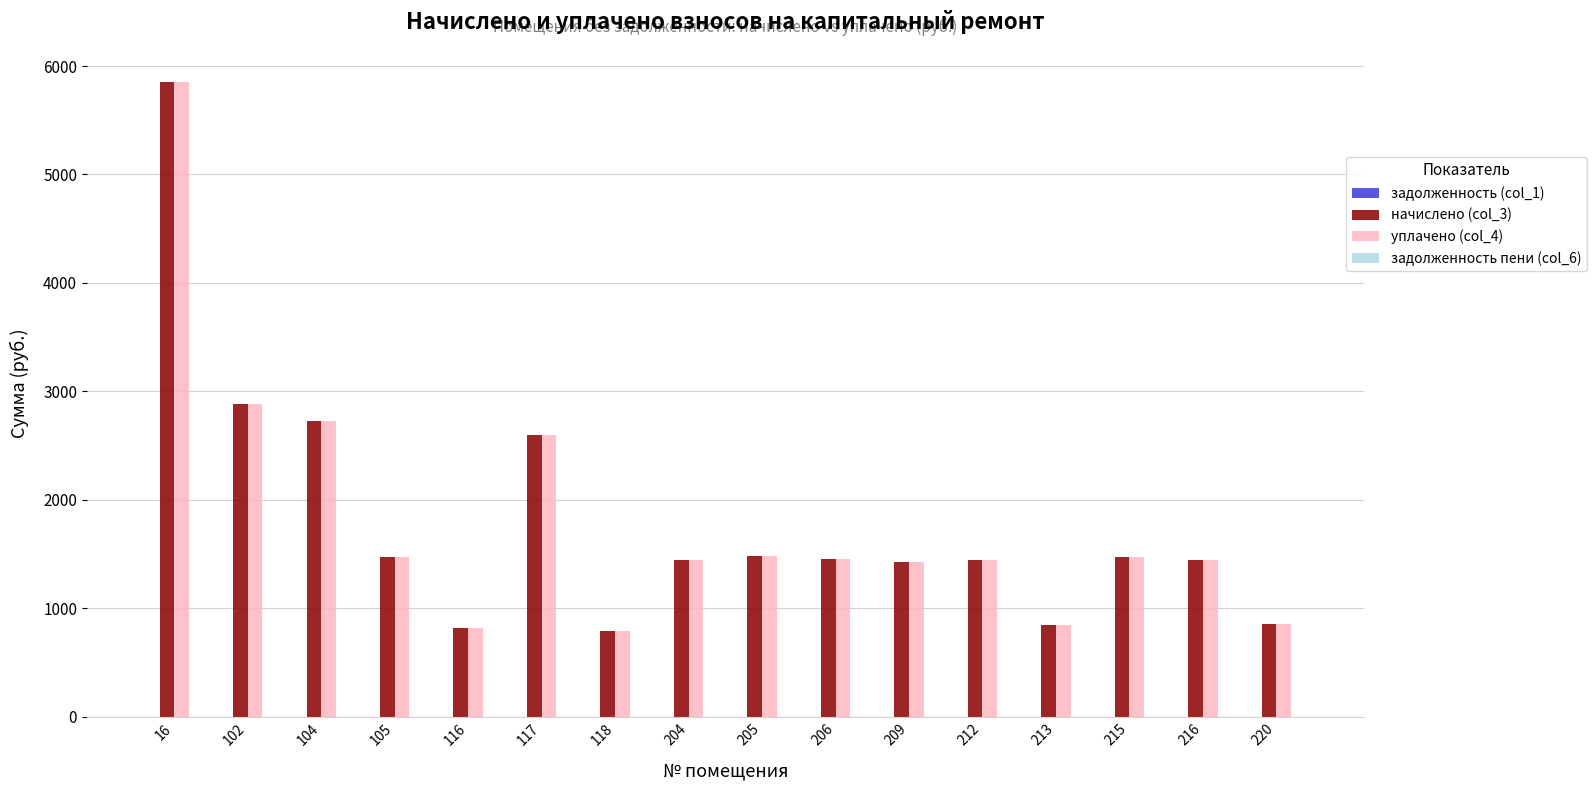

What is the sum of all начислено (col_3) values?

29033.9